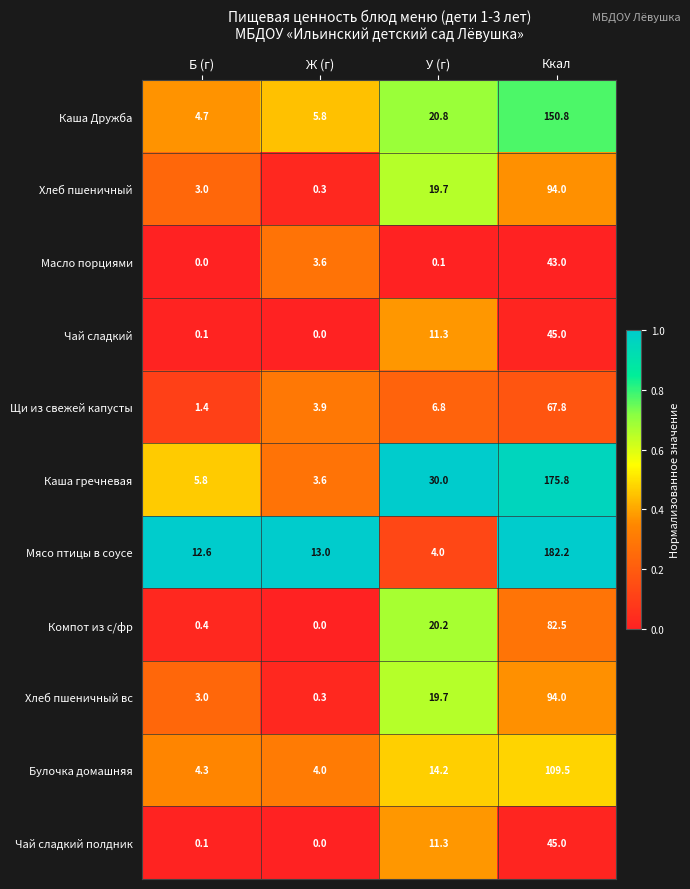

Is it true that Щи из свежей капусты equals 0.6 at Б (г)?

False